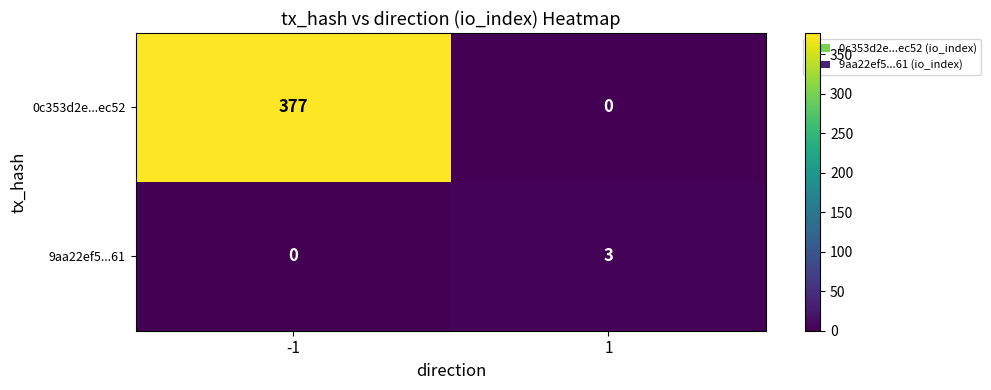

Reading left to right, extract all data points from this chart.

0c353d2e...ec52: 377	0
9aa22ef5...61: 0	3